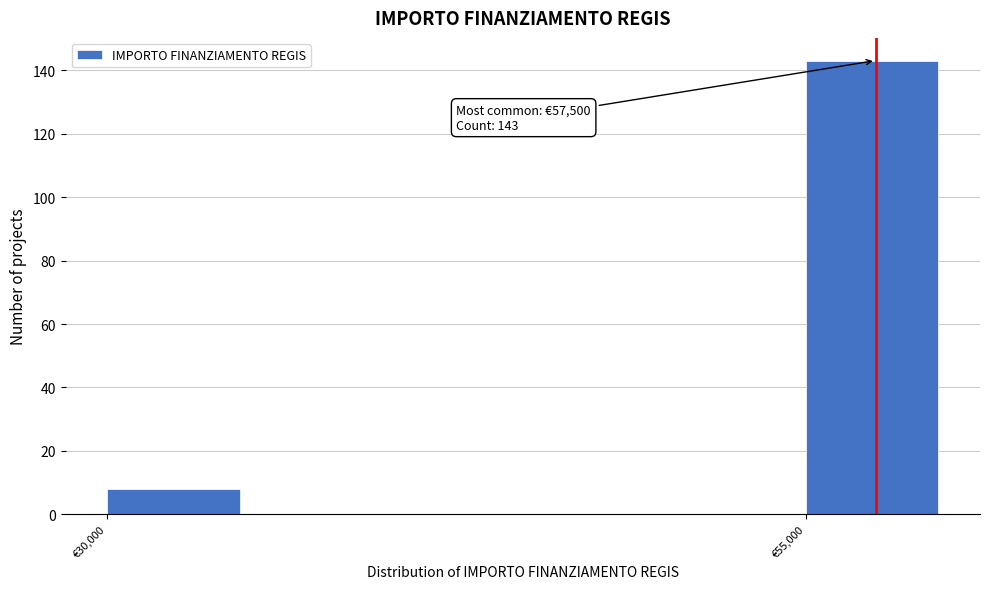

Reading left to right, what are all the values shown in this chart?

€30,000=8	€55,000=143